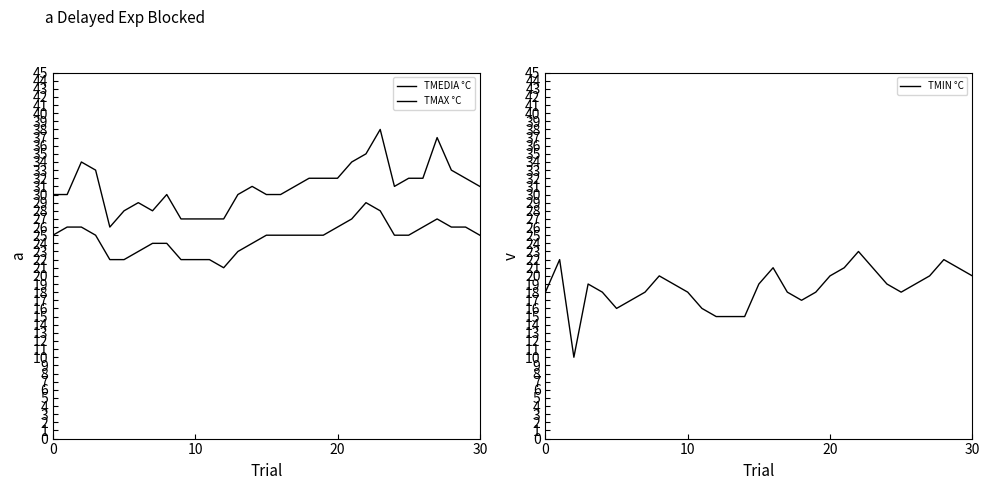

True or false: TMAX °C and TMIN °C intersect in this chart.

False